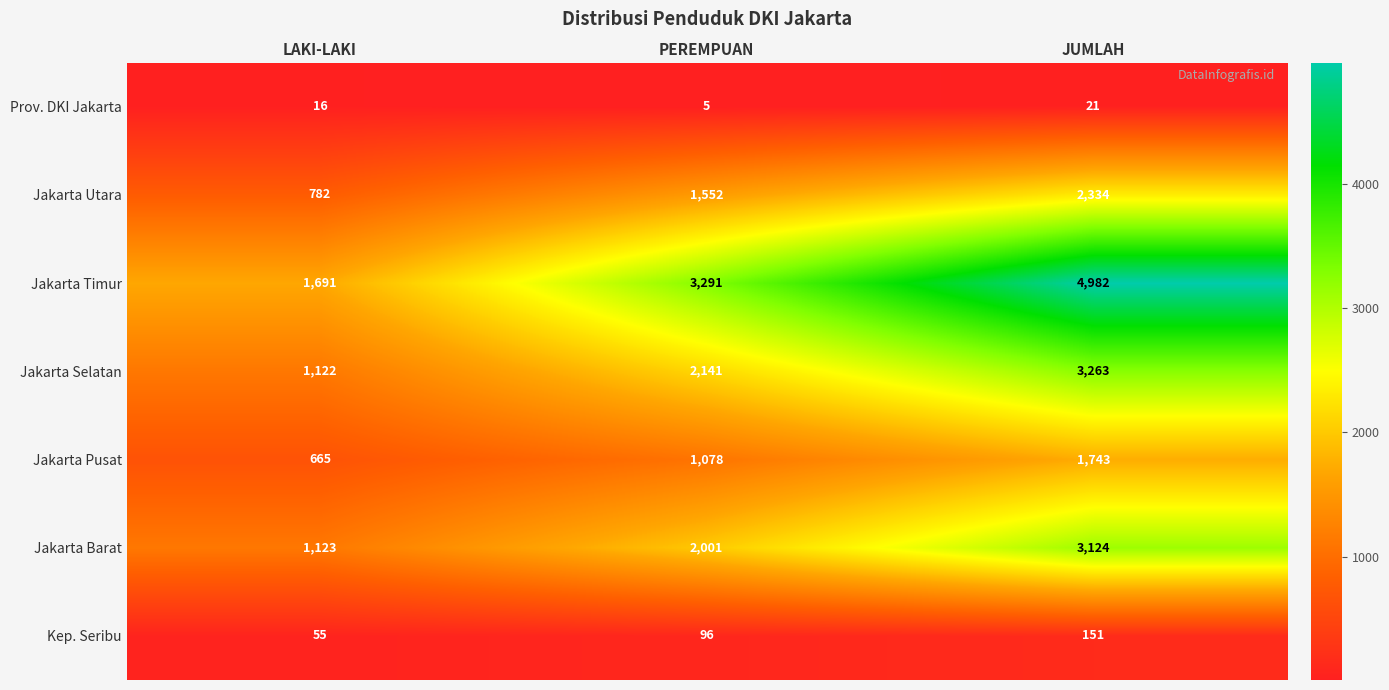

Is it true that Jakarta Barat equals 433 at PEREMPUAN?

False